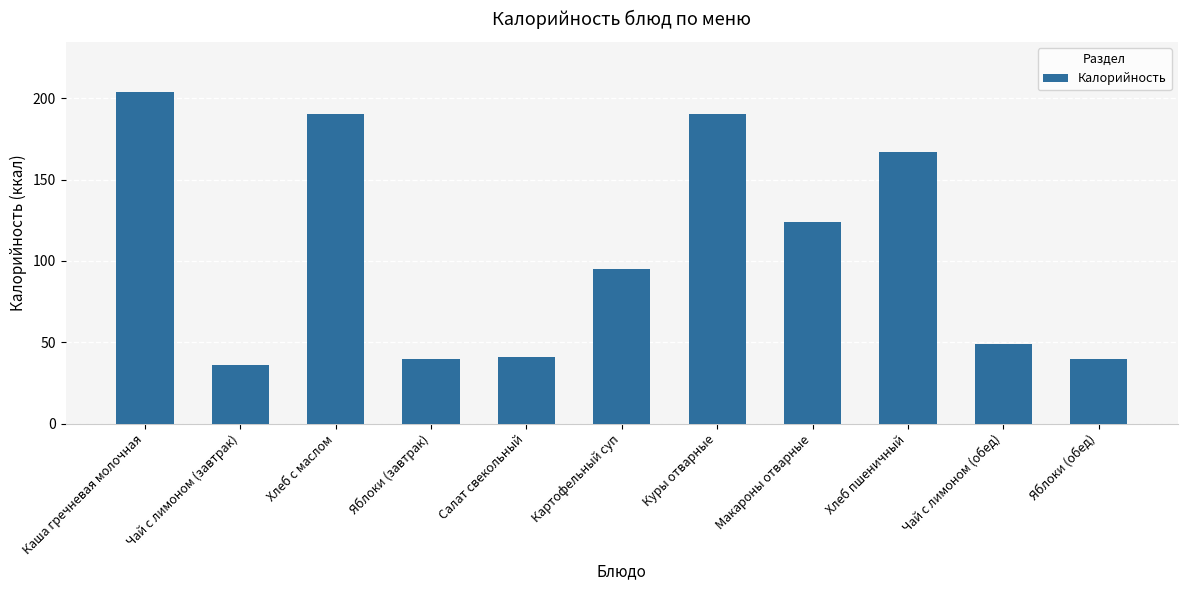

Is it true that the value at Макароны отварные is 41?

False